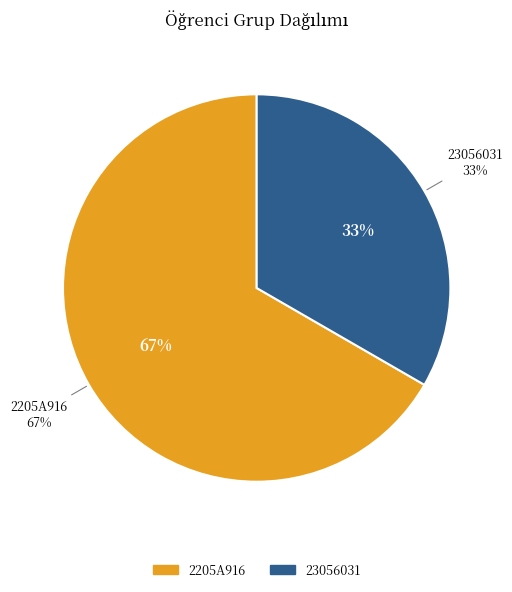

What percentage do 23056031 and 2205A916 together represent?

100.0%